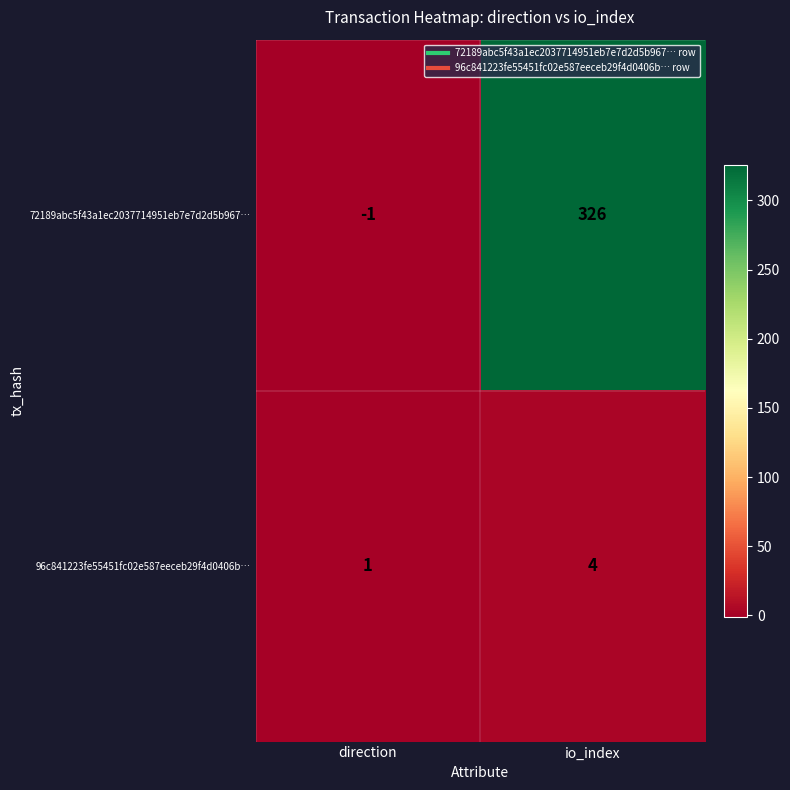

At which category does the chart reach its minimum across all series?

direction